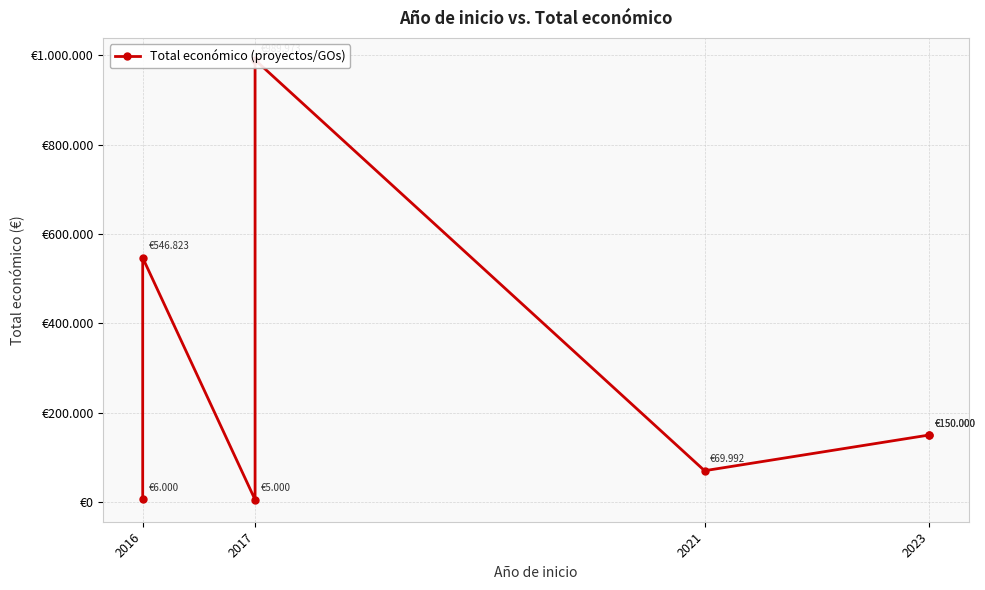

Reading left to right, transcribe all the data shown in this chart.

6000	546823	5000	989973	69992	150000	150000